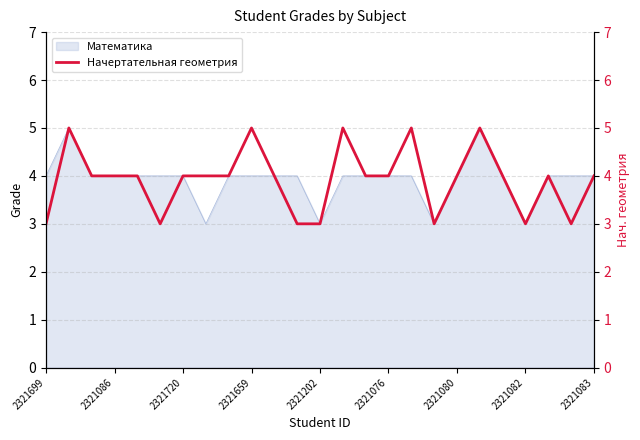

Count the number of categories in the chart.

25